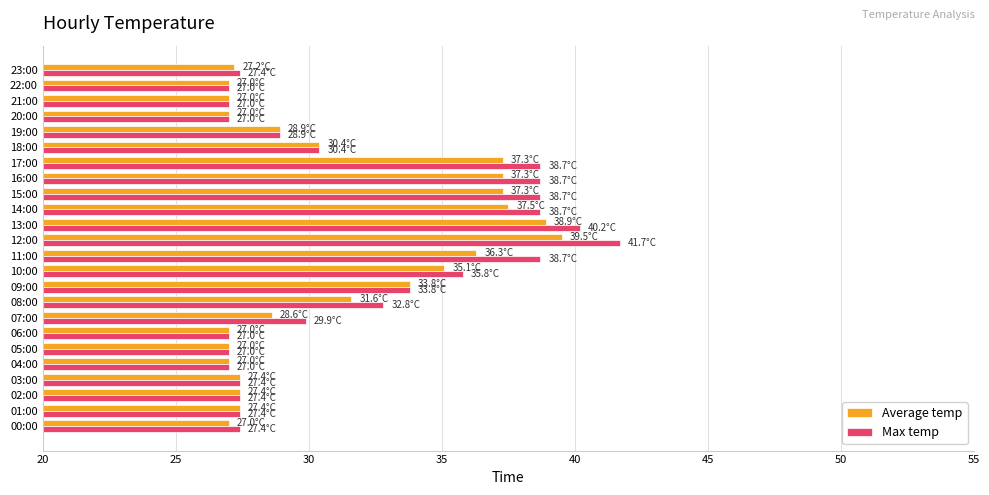

What is the difference between the second highest and minimum values in the Max temp series?

13.2